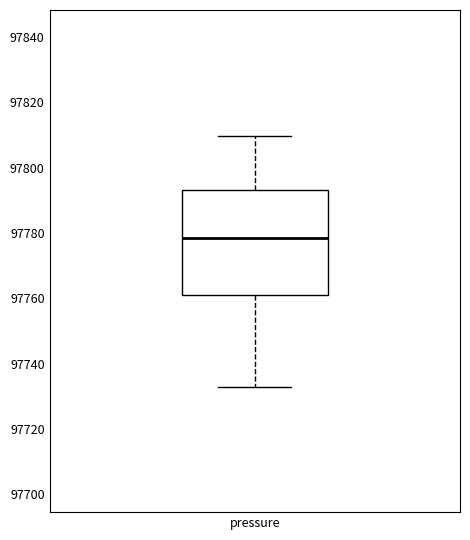

Transcribe this box plot: give where the median line is, the range the box spans, and where the two whiskers end, as read against the y-axis. The values are not printed on the chart, so give them approximately, as read against the axis.

median 97778, box 97760 to 97794, whiskers 97732 to 97810